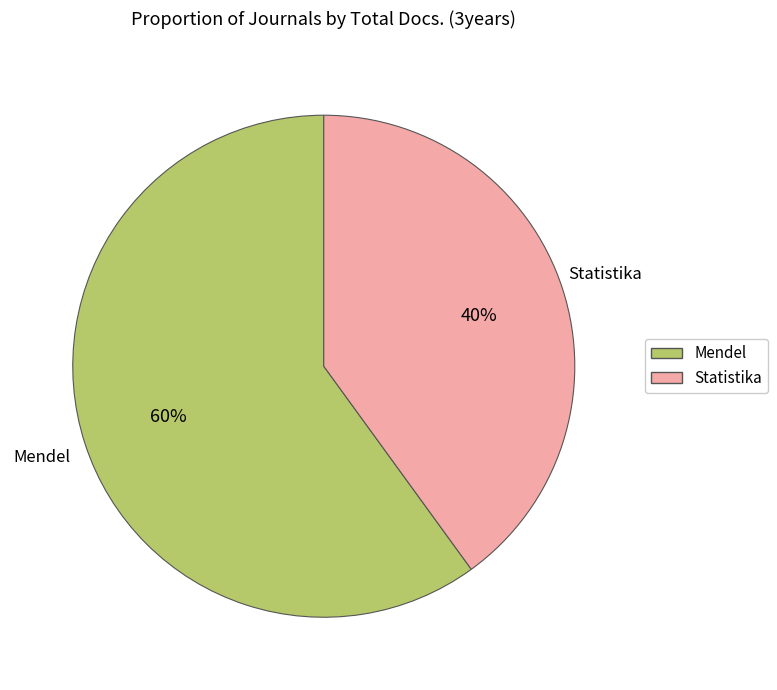

Is there a majority slice in this chart?

Yes